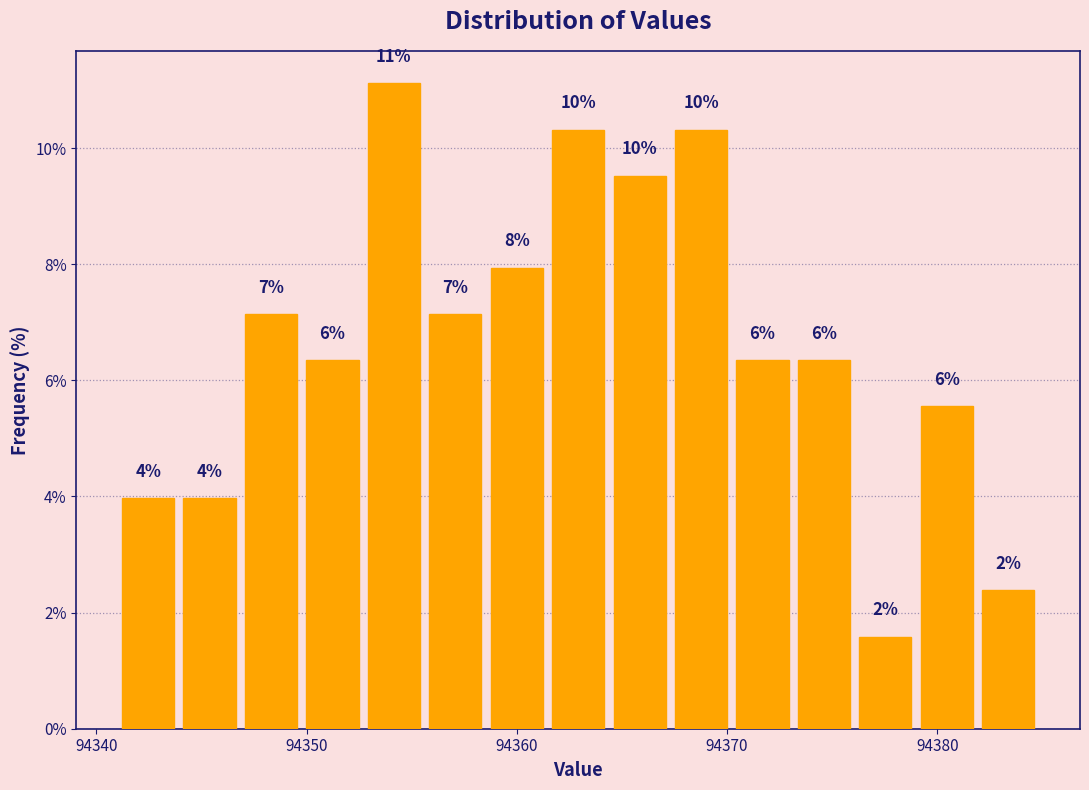

Read against the x-axis, roughly where is the centre of the tallest bar?

94354